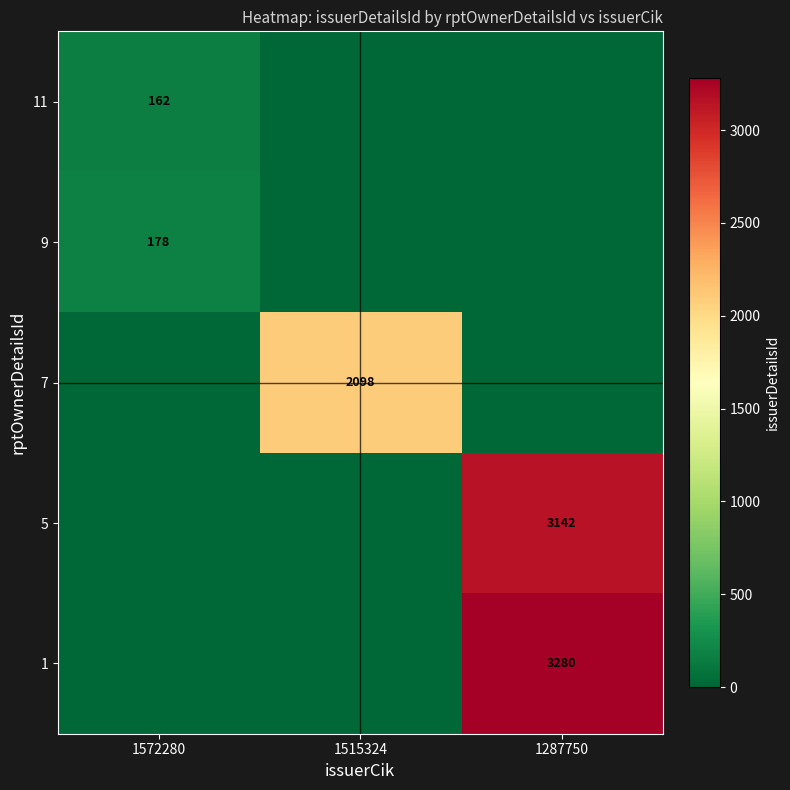

Is it true that 7 equals 3575 at 1515324?

False